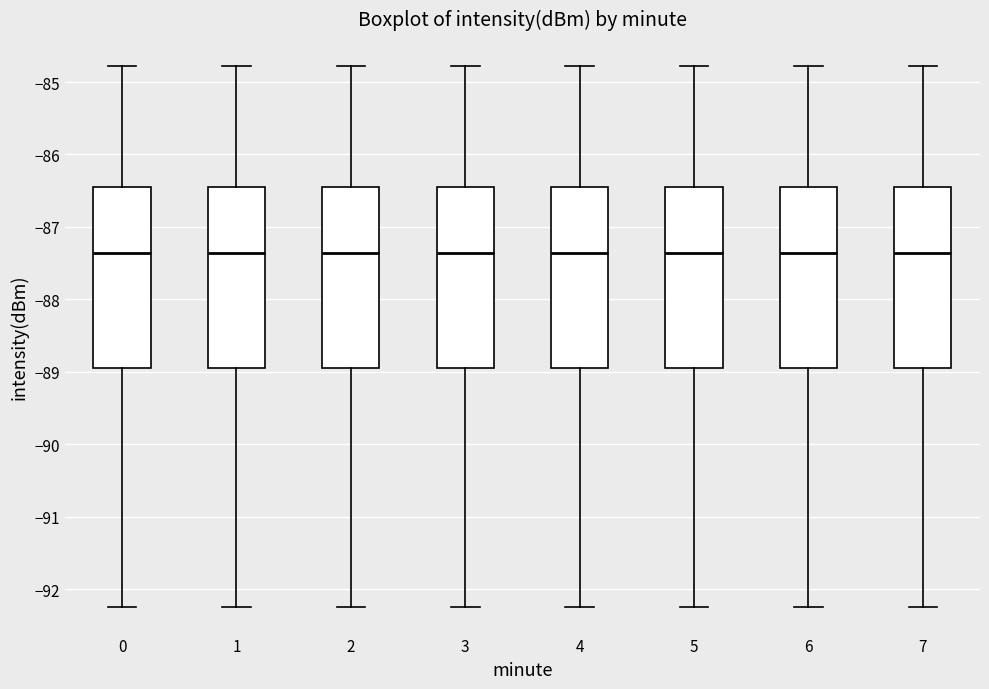

Reading left to right, read every box against the y-axis: the position of its median line, the range the box covers, and the ends of its whiskers. The values are not printed on the chart, so give them approximately, as read against the axis.

0: median -87.4, box -88.9 to -86.5, whiskers -92.2 to -84.8
1: median -87.4, box -88.9 to -86.5, whiskers -92.2 to -84.8
2: median -87.4, box -88.9 to -86.5, whiskers -92.2 to -84.8
3: median -87.4, box -88.9 to -86.5, whiskers -92.2 to -84.8
4: median -87.4, box -88.9 to -86.5, whiskers -92.2 to -84.8
5: median -87.4, box -88.9 to -86.5, whiskers -92.2 to -84.8
6: median -87.4, box -88.9 to -86.5, whiskers -92.2 to -84.8
7: median -87.4, box -88.9 to -86.5, whiskers -92.2 to -84.8